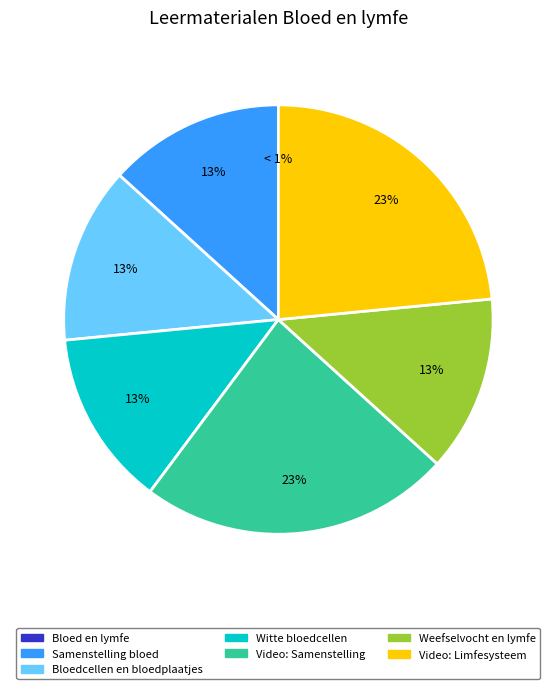

Which slice is the largest?

Video: Limfesysteem